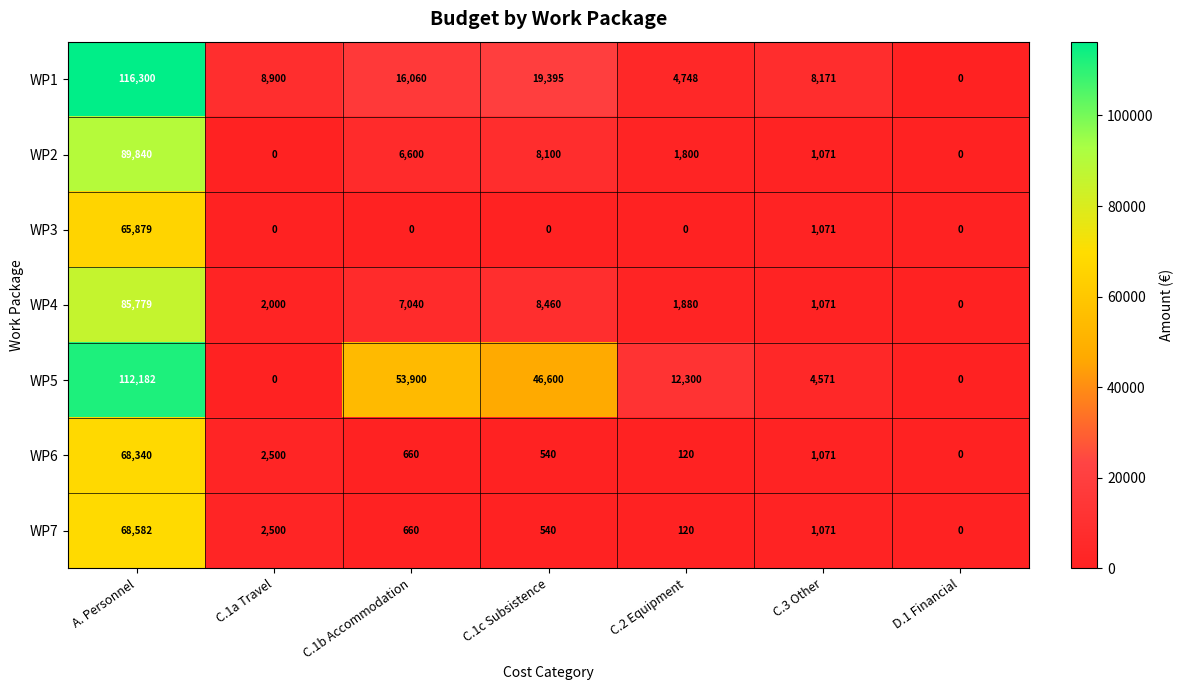

What is the maximum value for WP7?

68582